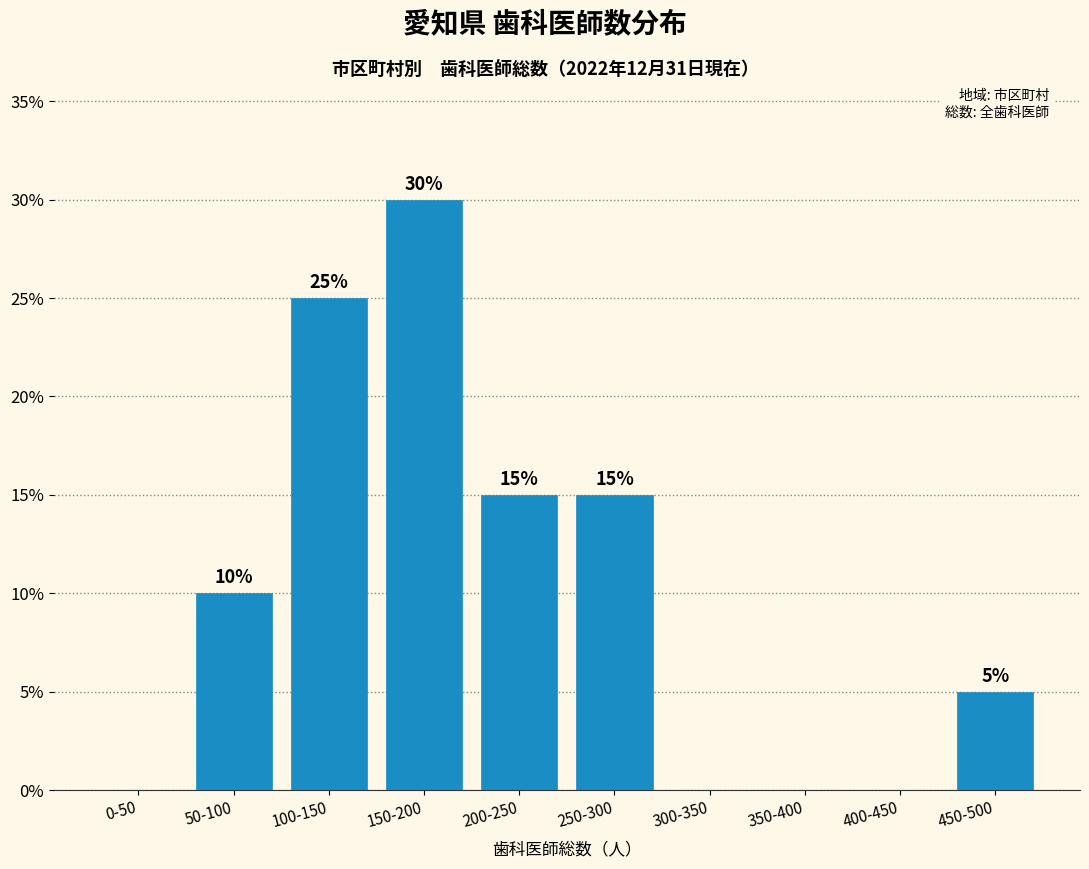

Reading left to right, extract all data points from this chart.

0-50=0	50-100=10	100-150=25	150-200=30	200-250=15	250-300=15	300-350=0	350-400=0	400-450=0	450-500=5